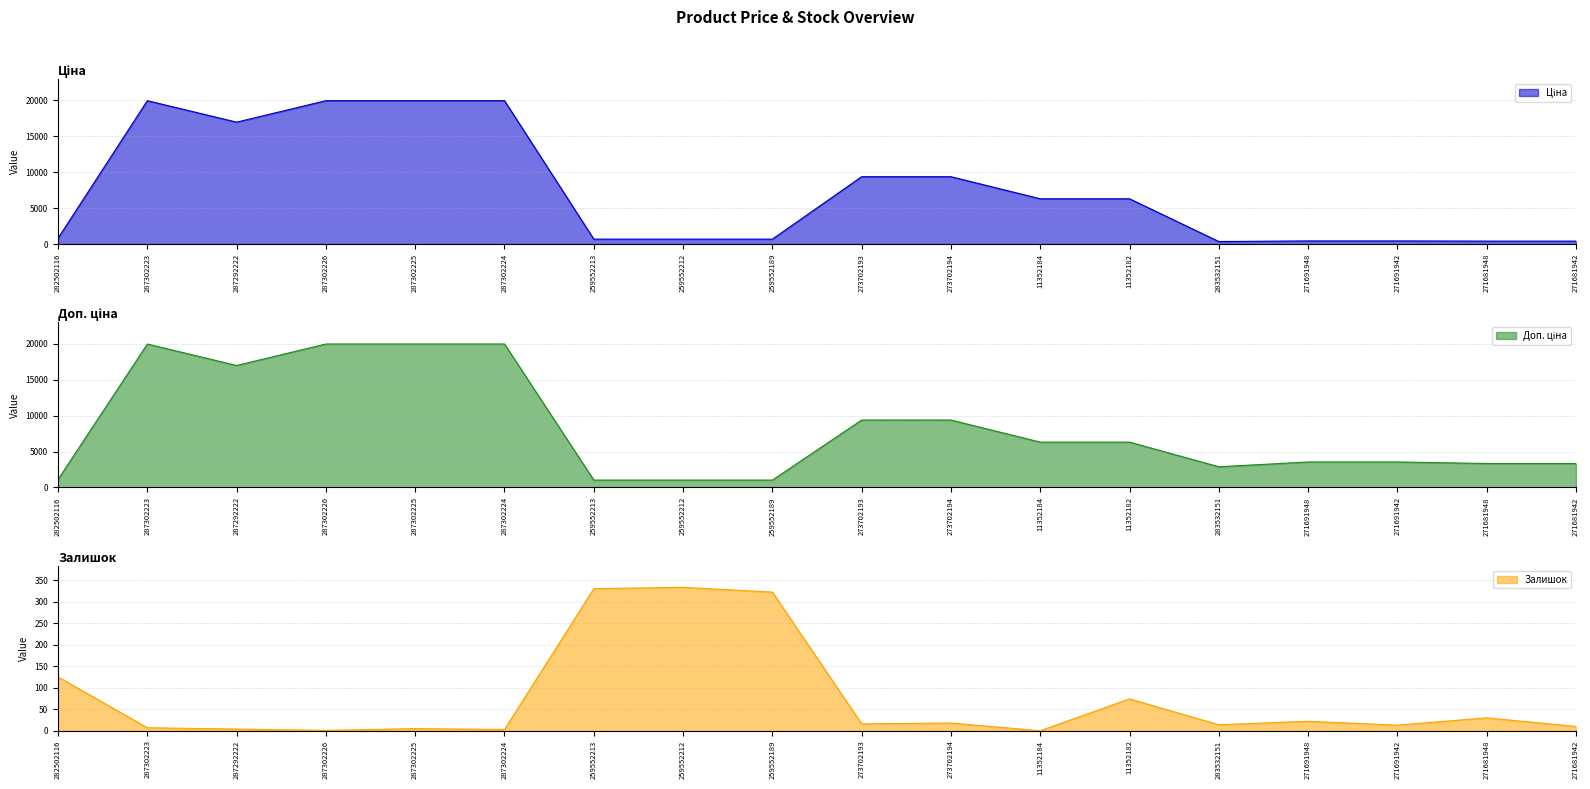

Between 273702193 and 11352184, which series saw the biggest shift?

Ціна